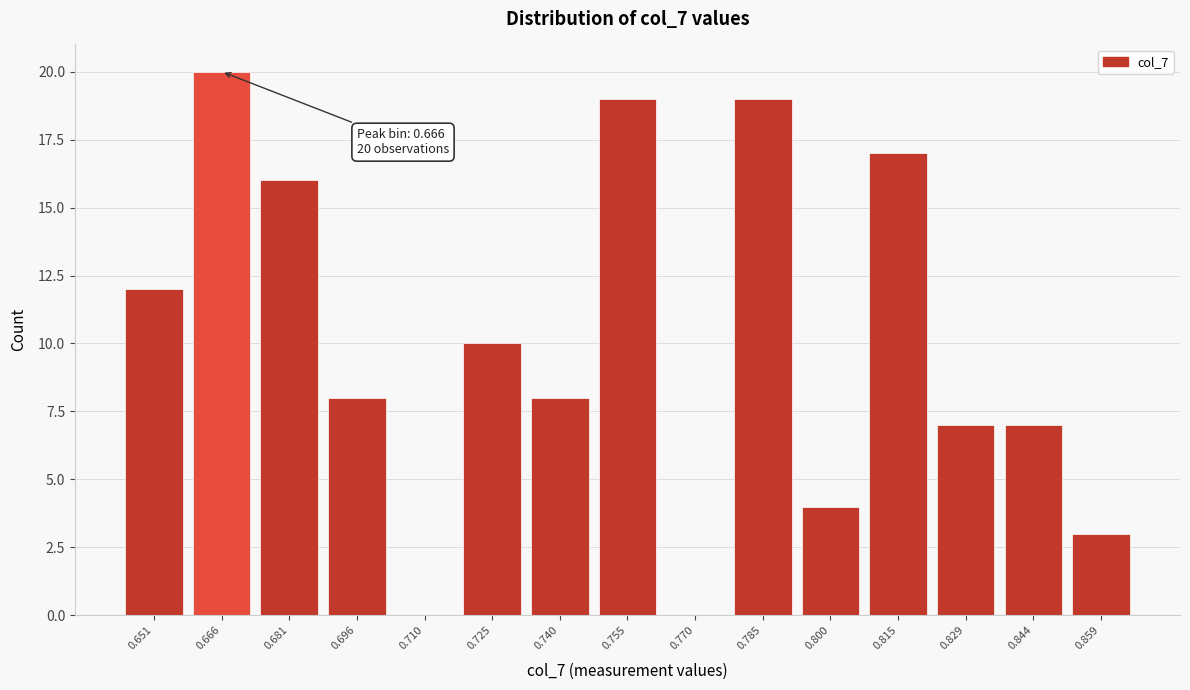

Reading left to right, what are all the values shown in this chart?

0.651=12	0.666=20	0.681=16	0.696=8	0.710=0	0.725=10	0.740=8	0.755=19	0.770=0	0.785=19	0.800=4	0.815=17	0.829=7	0.844=7	0.859=3